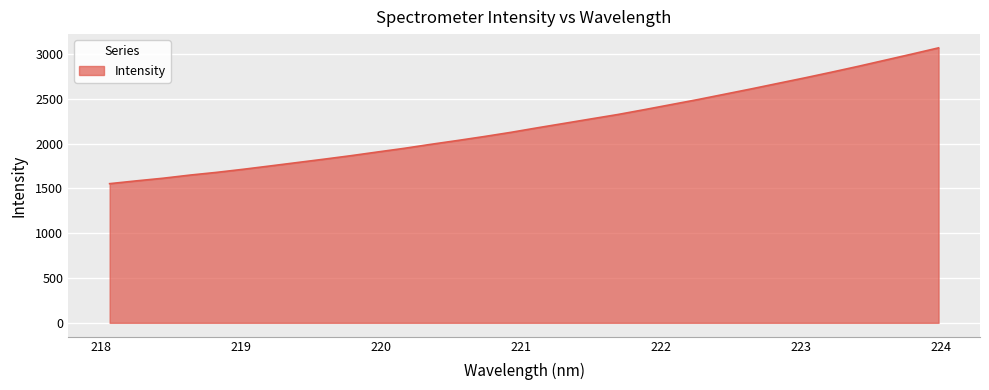

Does the chart have visible grid lines?

Yes